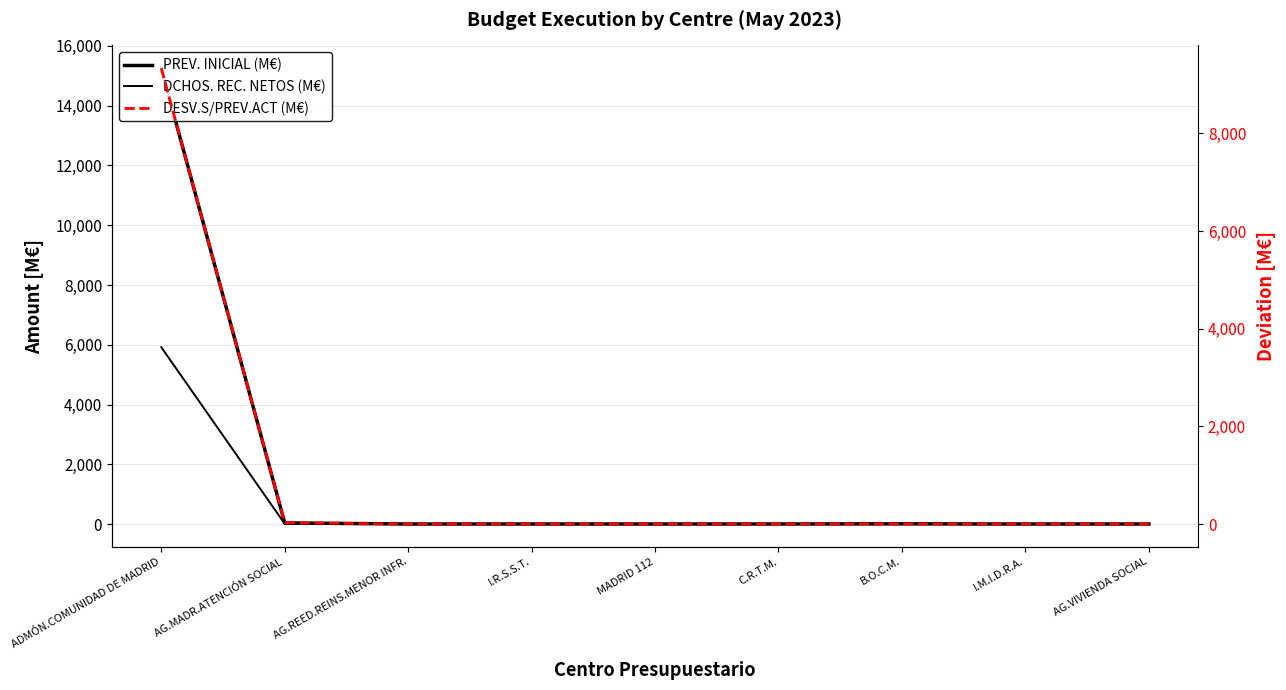

Which series has the widest spread of values?

PREV. INICIAL (M€)